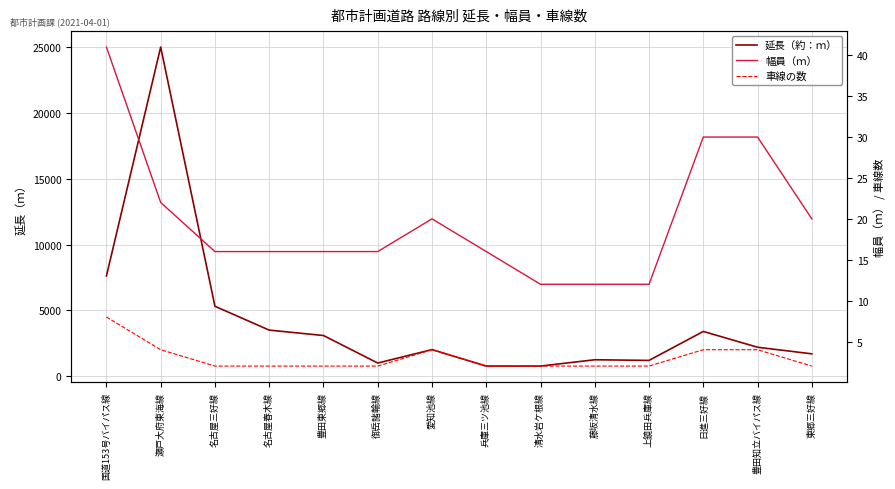

Reading left to right, list all the values displayed in this chart.

延長（約：ｍ）: 7610	24990	5310	3500	3090	1000	2020	770	770	1250	1200	3400	2200	1700
幅員（ｍ）: 41	22	16	16	16	16	20	16	12	12	12	30	30	20
車線の数: 8	4	2	2	2	2	4	2	2	2	2	4	4	2